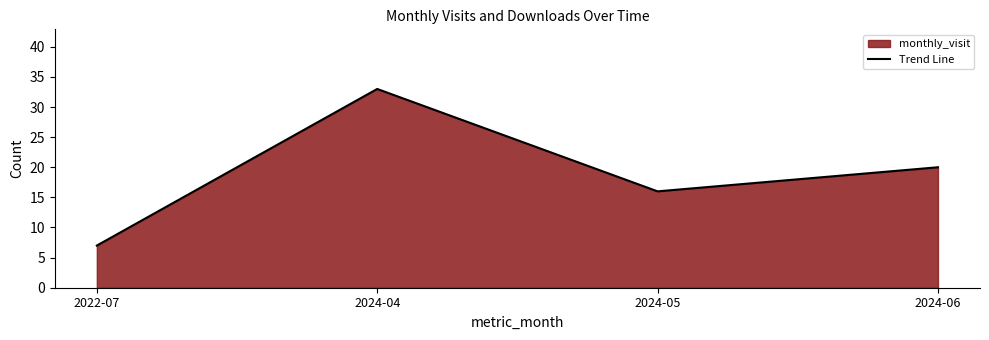

What is the maximum value shown in the chart?

33